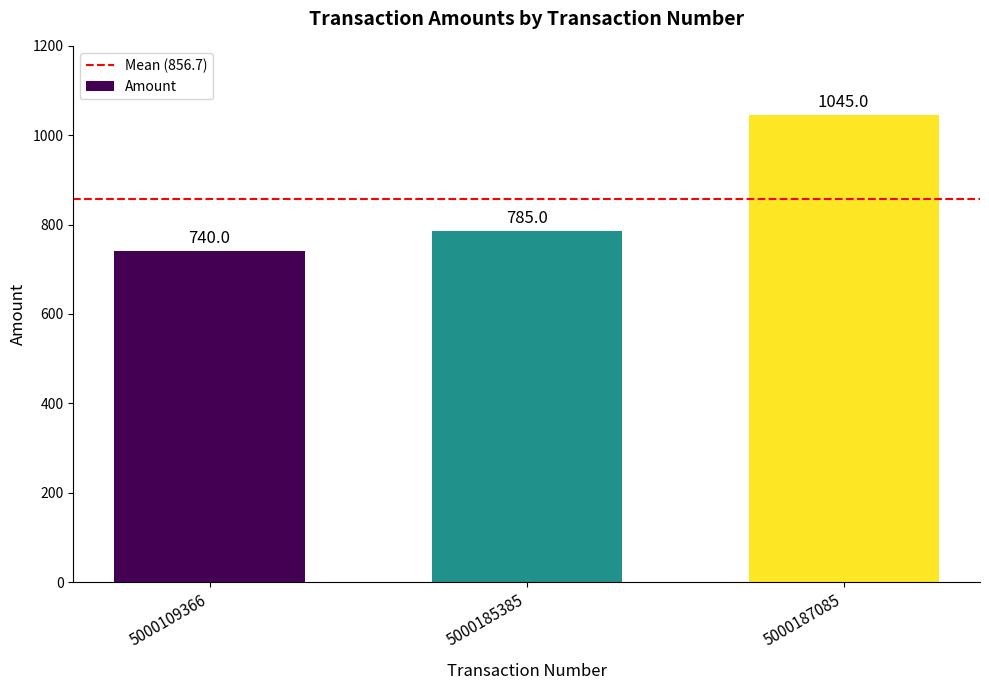

What is the sum of the values at 5000185385 and 5000187085?

1830